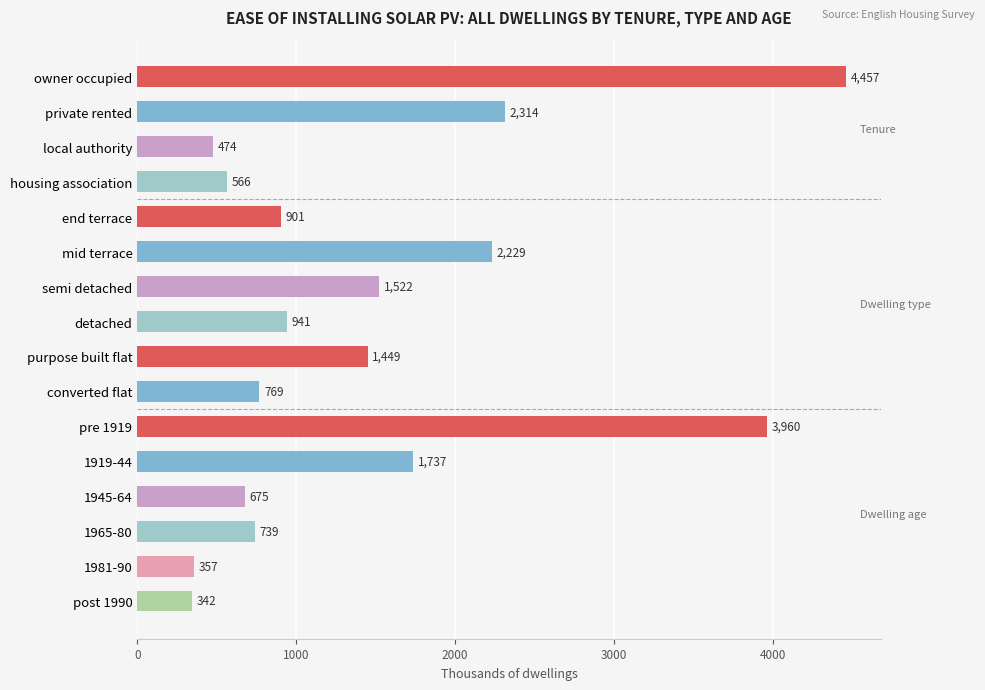

List the labels in order of value, largest first.

owner occupied, pre 1919, private rented, mid terrace, 1919-44, semi detached, purpose built flat, detached, end terrace, converted flat, 1965-80, 1945-64, housing association, local authority, 1981-90, post 1990